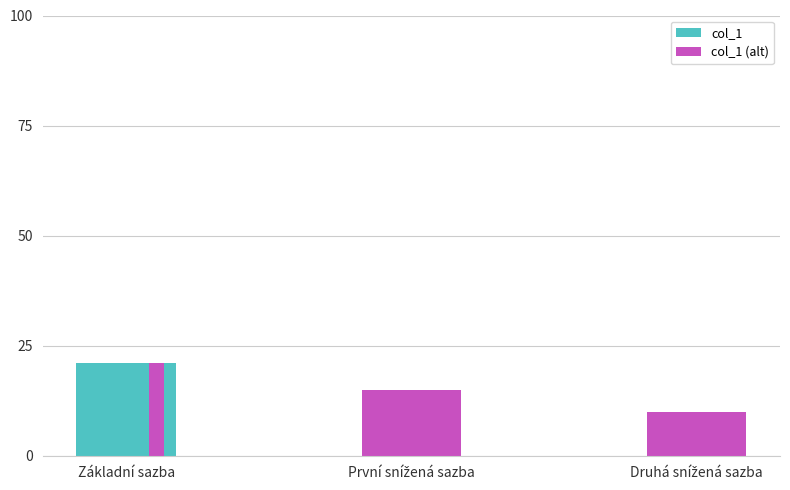

What is the sum of all col_1 values?

46